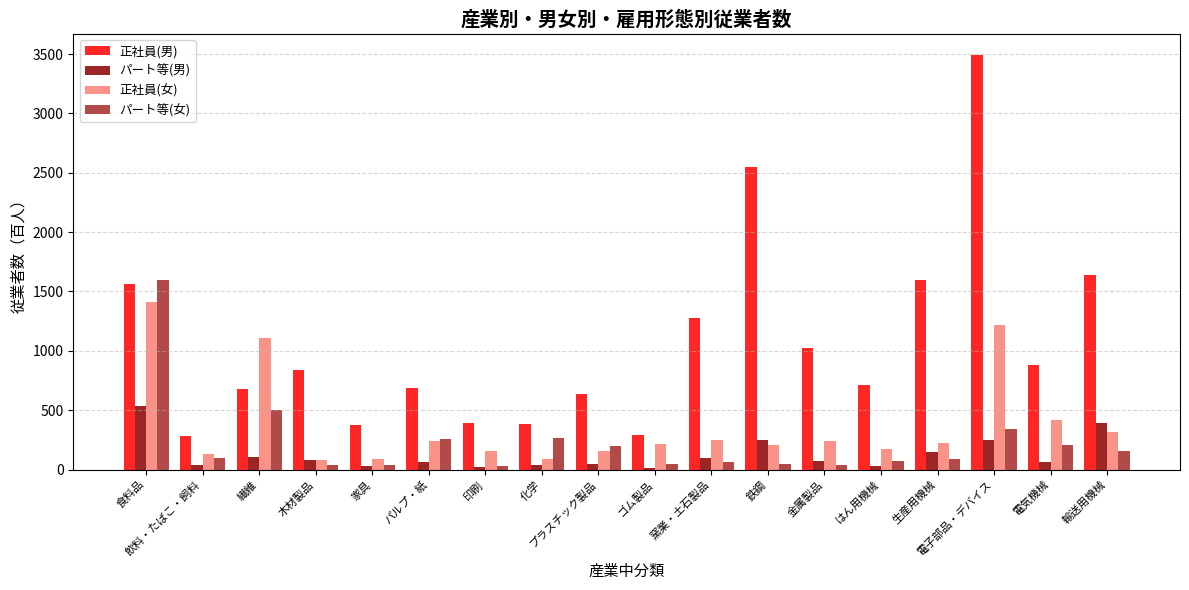

At which category is the sum across all series the highest?

電子部品・デバイス